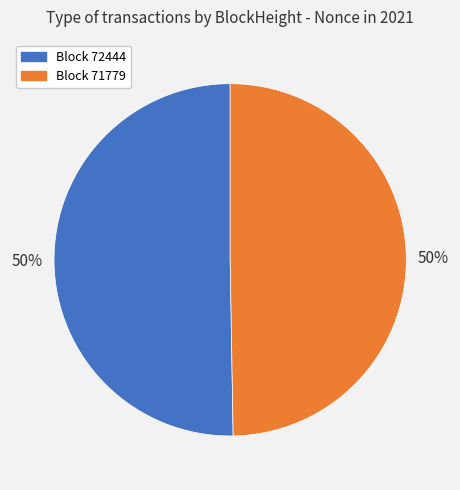

How many segments does this pie chart have?

2